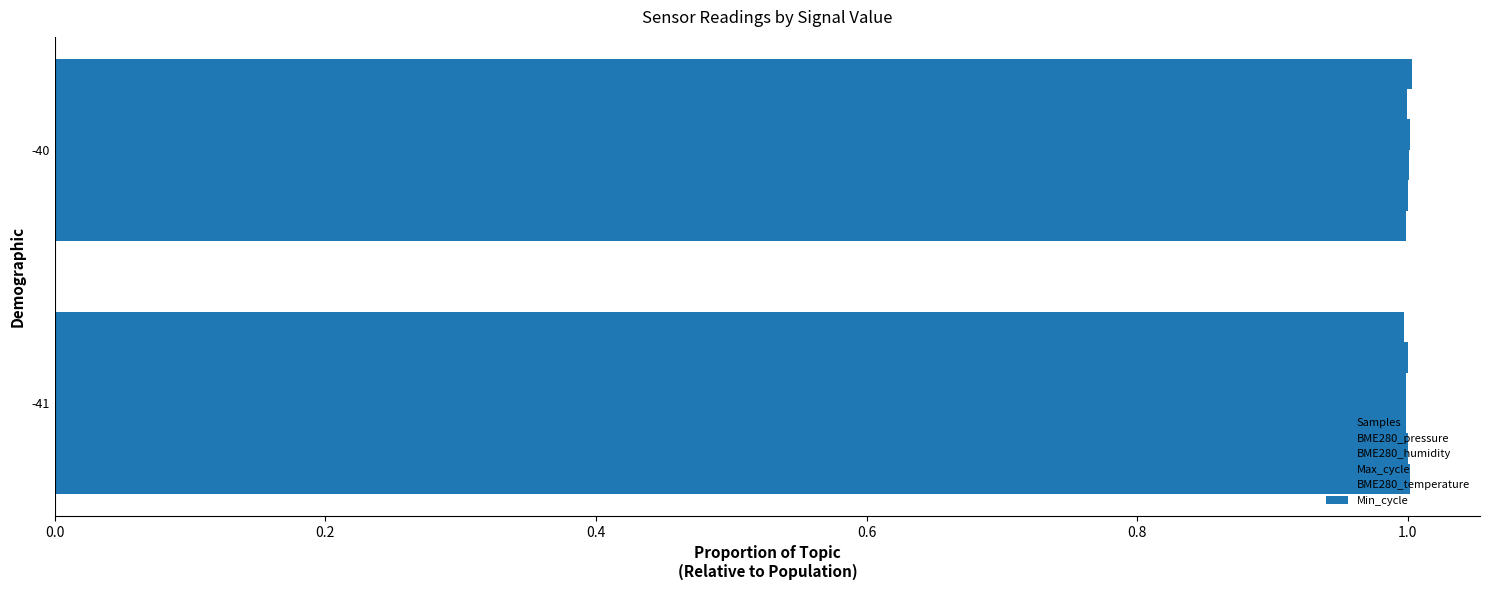

Reading left to right, transcribe all the data shown in this chart.

Samples: 1.0	1.0
BME280_pressure: 1.0	1.0
BME280_humidity: 1.0	1.0
Max_cycle: 1.0	1.0
BME280_temperature: 1.0	1.0
Min_cycle: 1.0	1.0